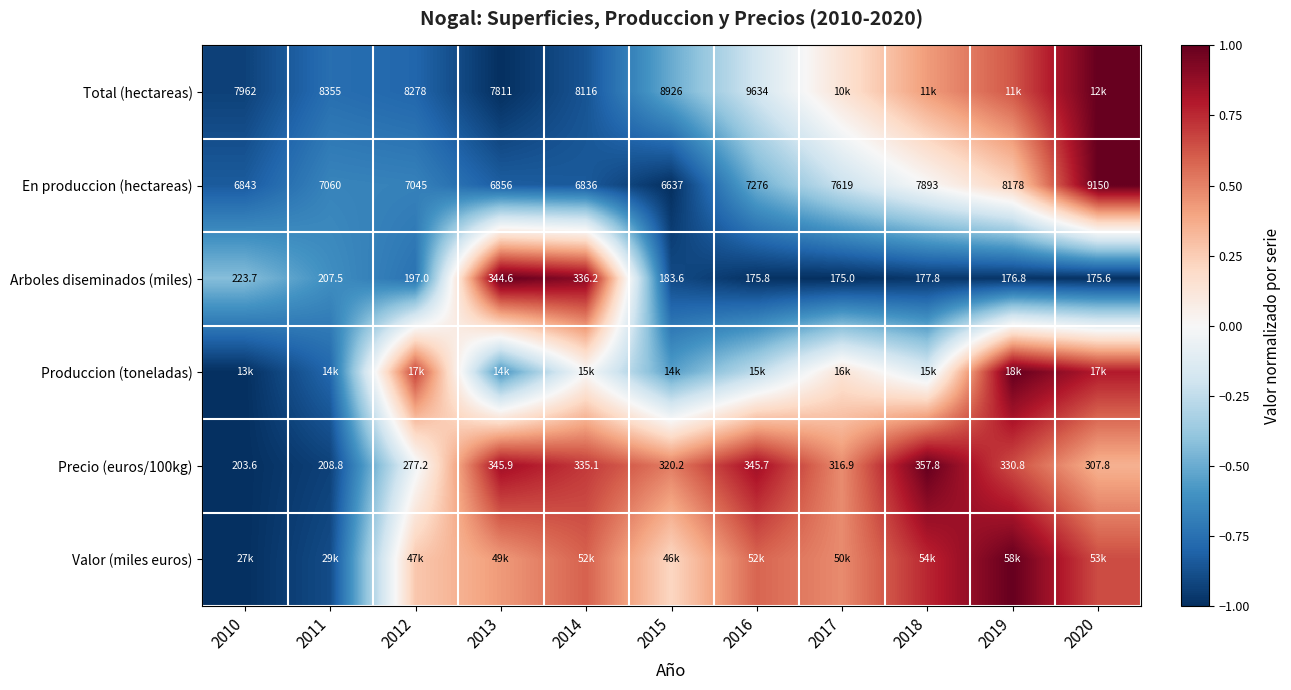

At how many categories does at least one series exceed 0?

9